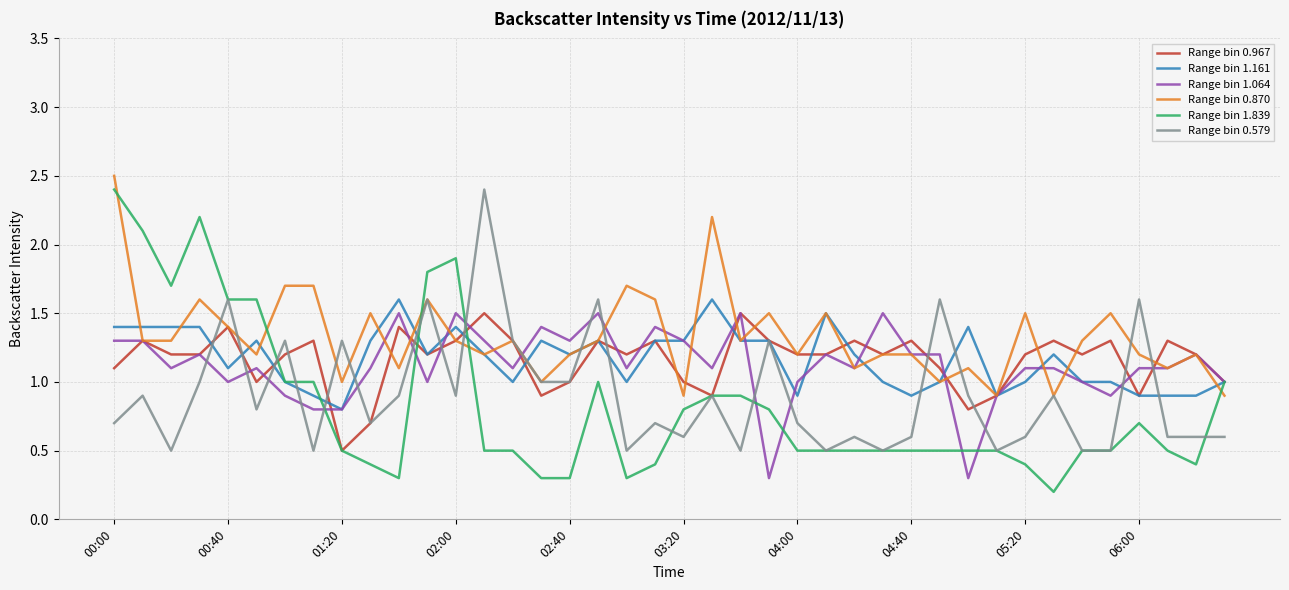

Which series has the largest range (max minus min)?

Range bin 1.839